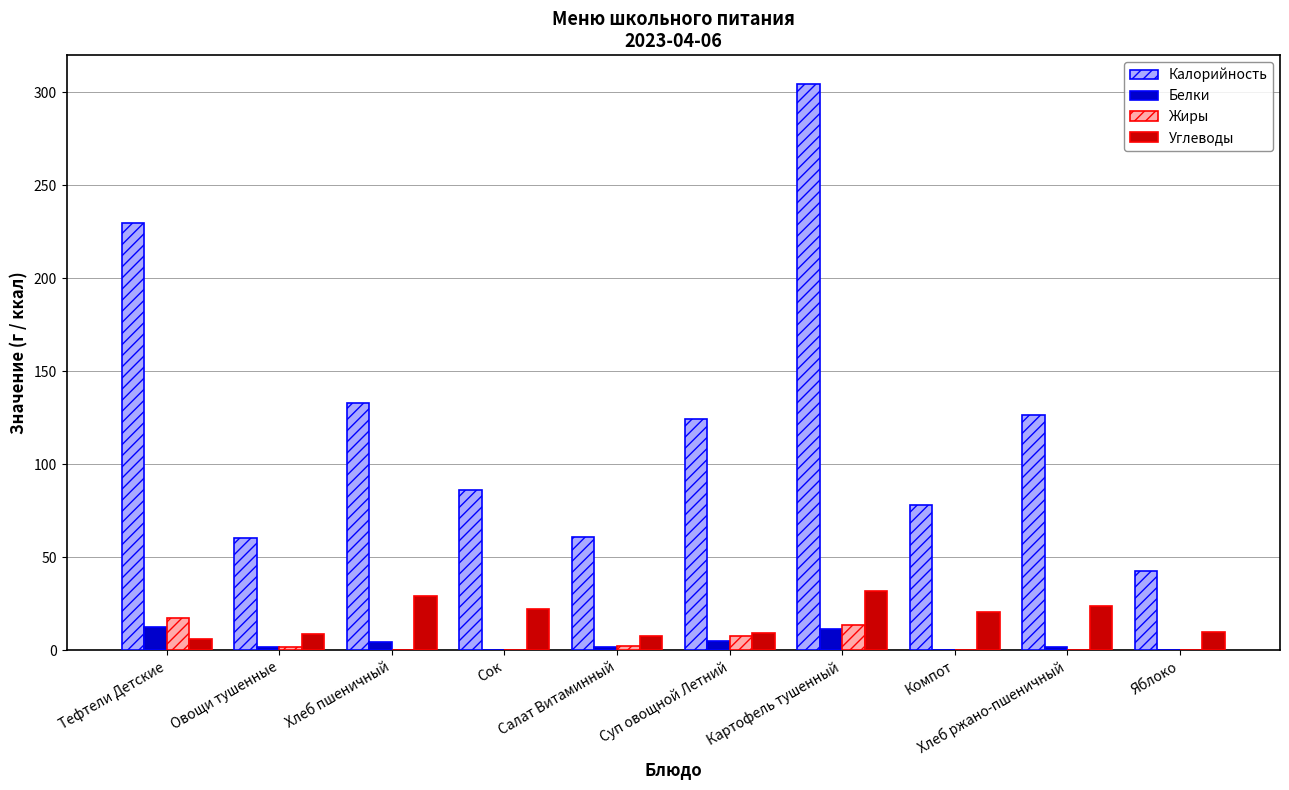

Which category has the highest value across all series?

Картофель тушенный